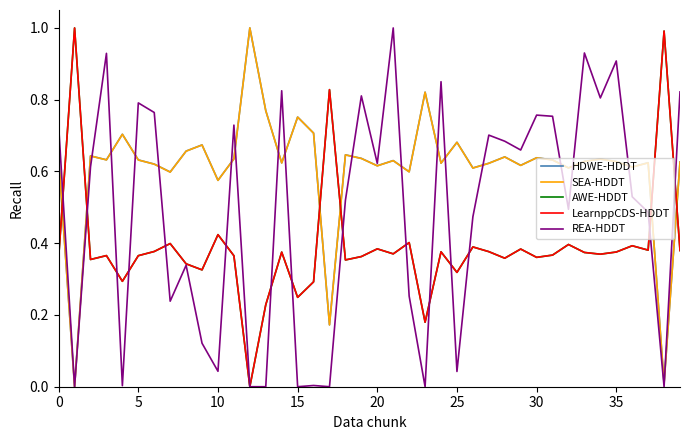

True or false: SEA-HDDT has more than 0 interior local peaks.

True